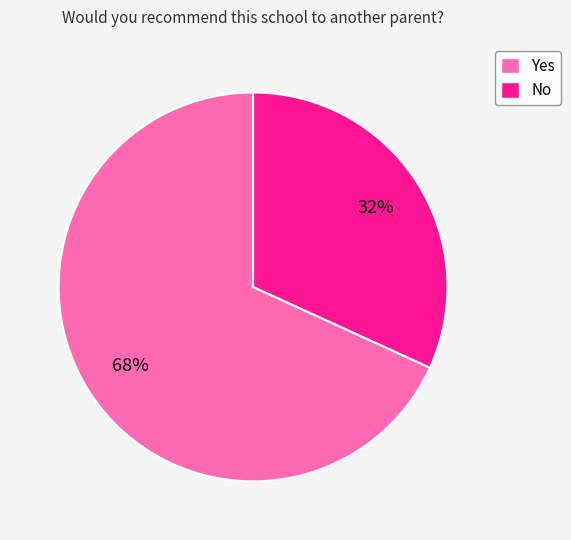

To the nearest percent, what percentage of the pie is Yes?

68%